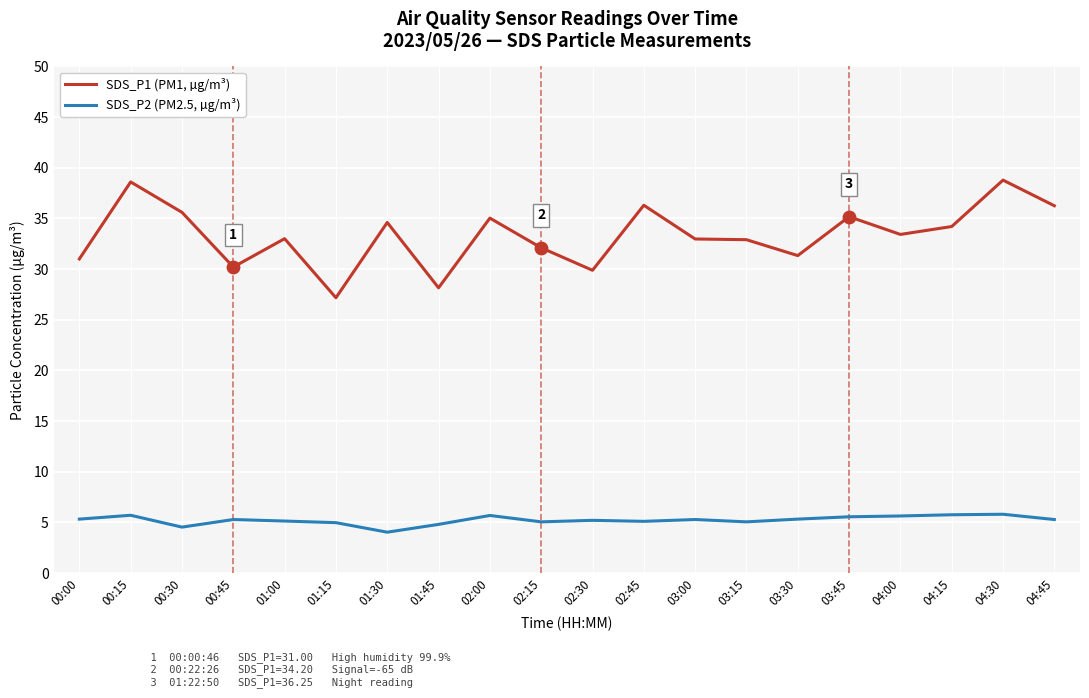

What is the total value across all series at 01:30?

38.6